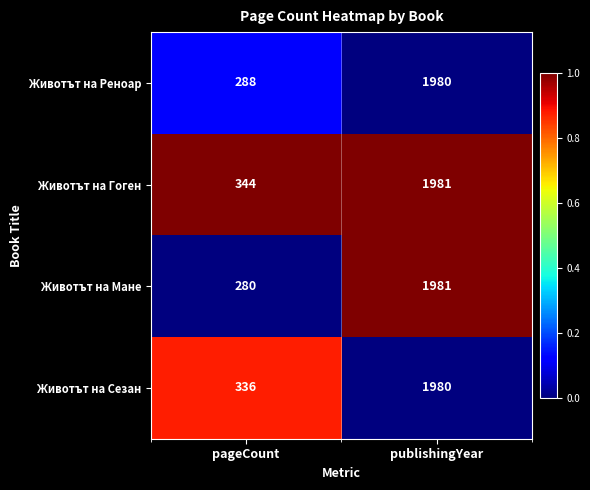

What is the spread (max minus min) of values at publishingYear?

1